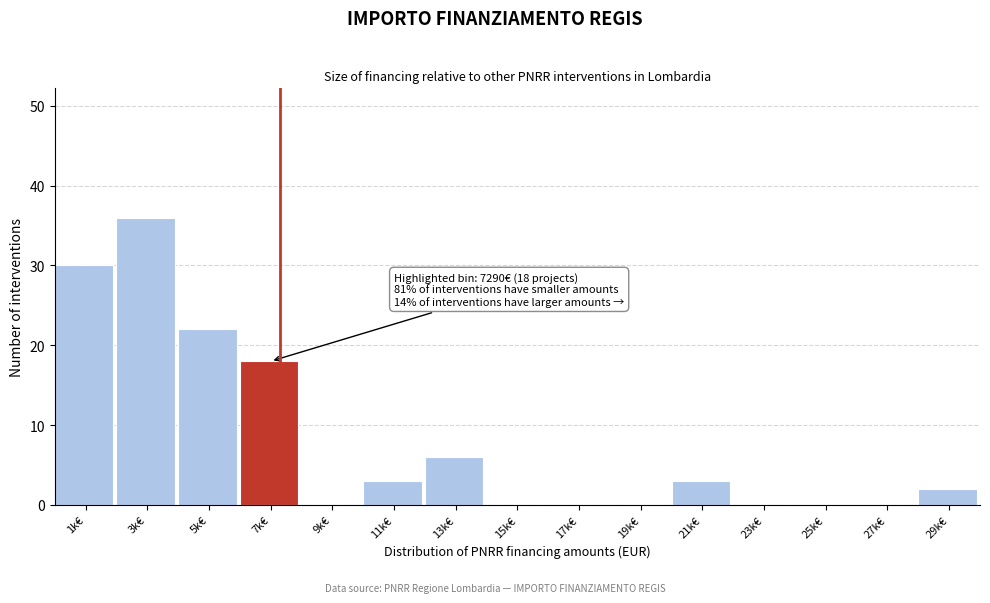

Reading right to left, extract all data points from this chart.

29k€=2	27k€=0	25k€=0	23k€=0	21k€=3	19k€=0	17k€=0	15k€=0	13k€=6	11k€=3	9k€=0	7k€=18	5k€=22	3k€=36	1k€=30